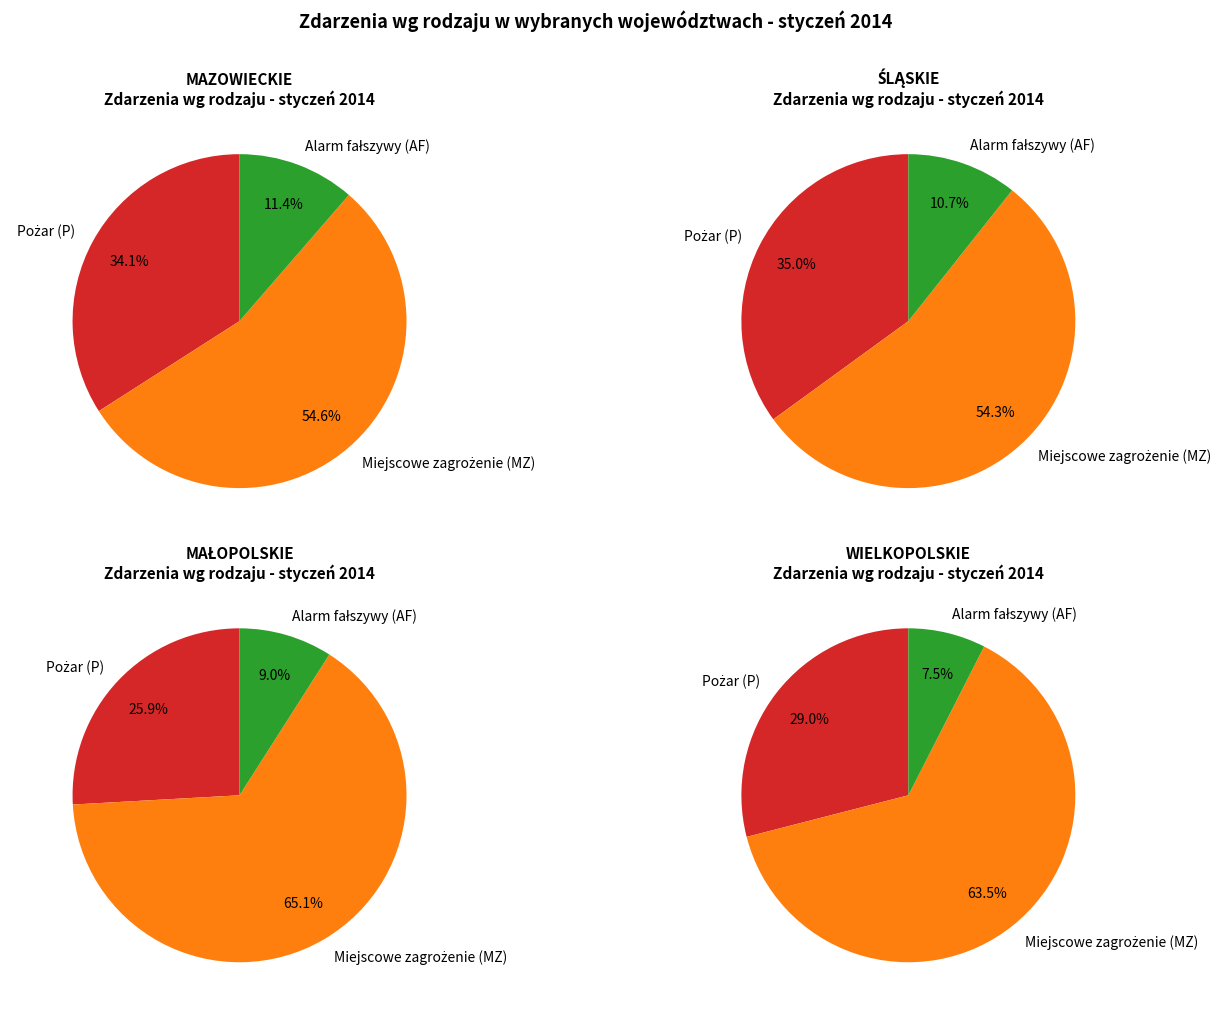

Rank the series by their average value, from highest to lowest.

Miejscowe zagrożenie (MZ), Pożar (P), Alarm fałszywy (AF)